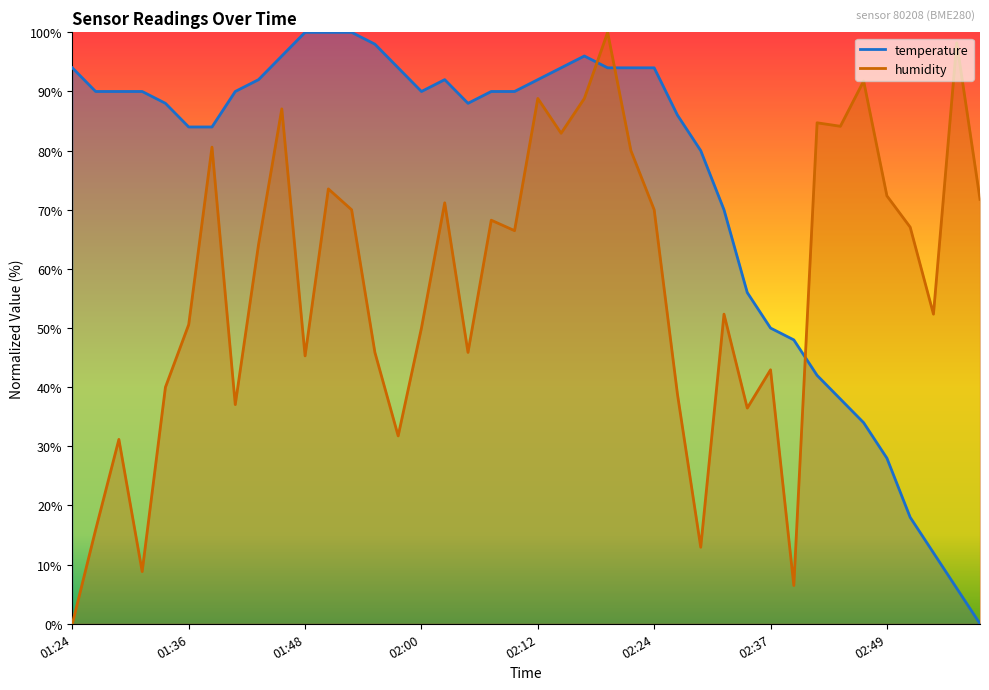

How many data points in temperature are above 90?

22